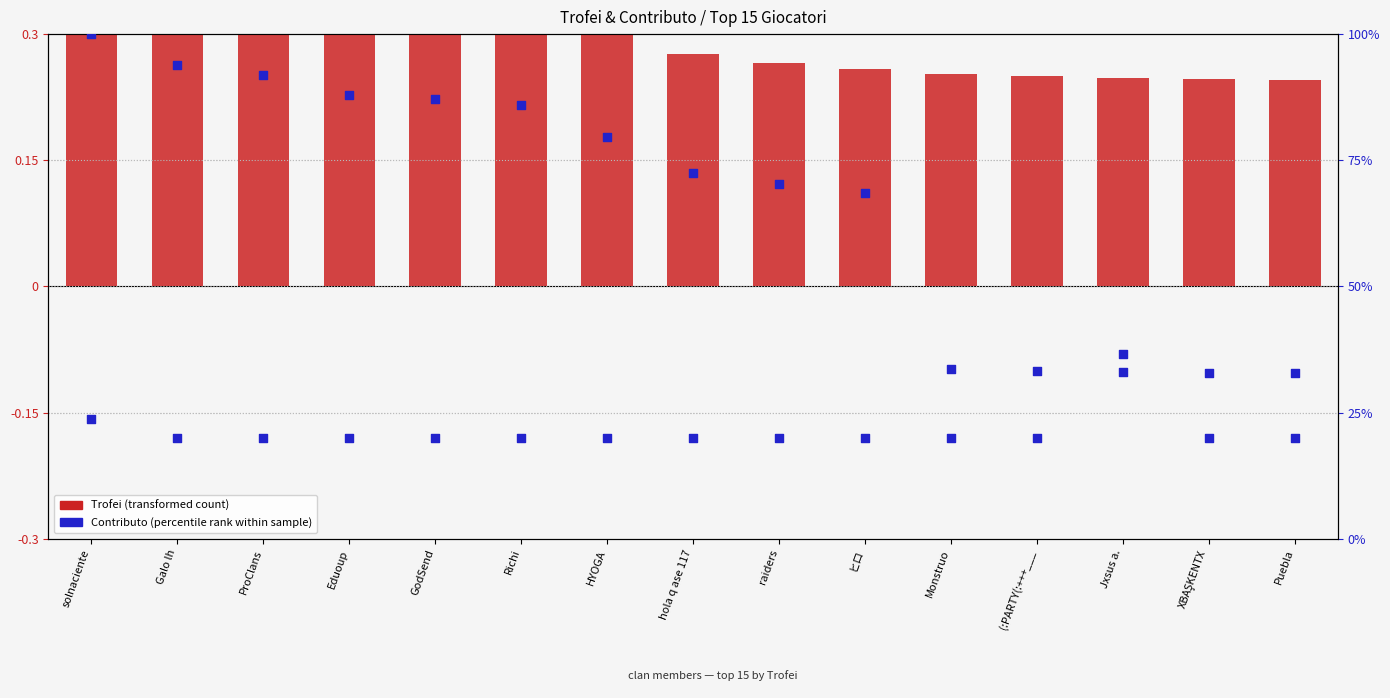

What is the total value across all series at (:PARTY(:+++___?

33.4